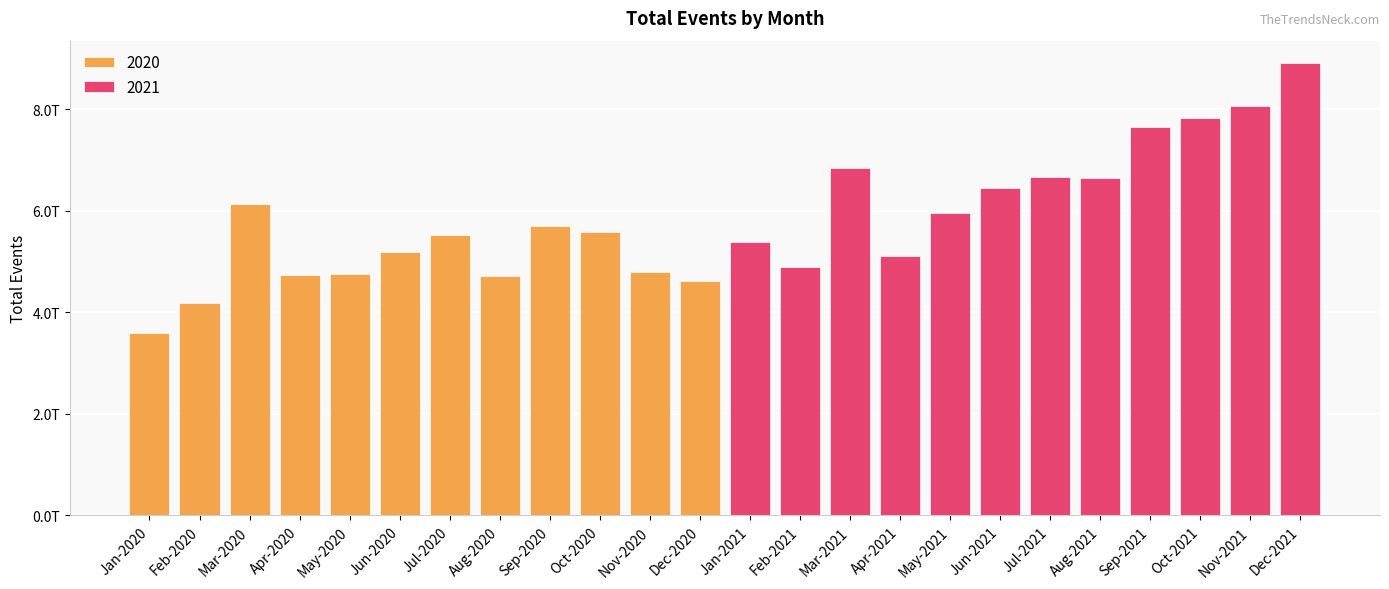

Approximately how many times larger is the value at Apr-2021 compared to Apr-2020?

1.1